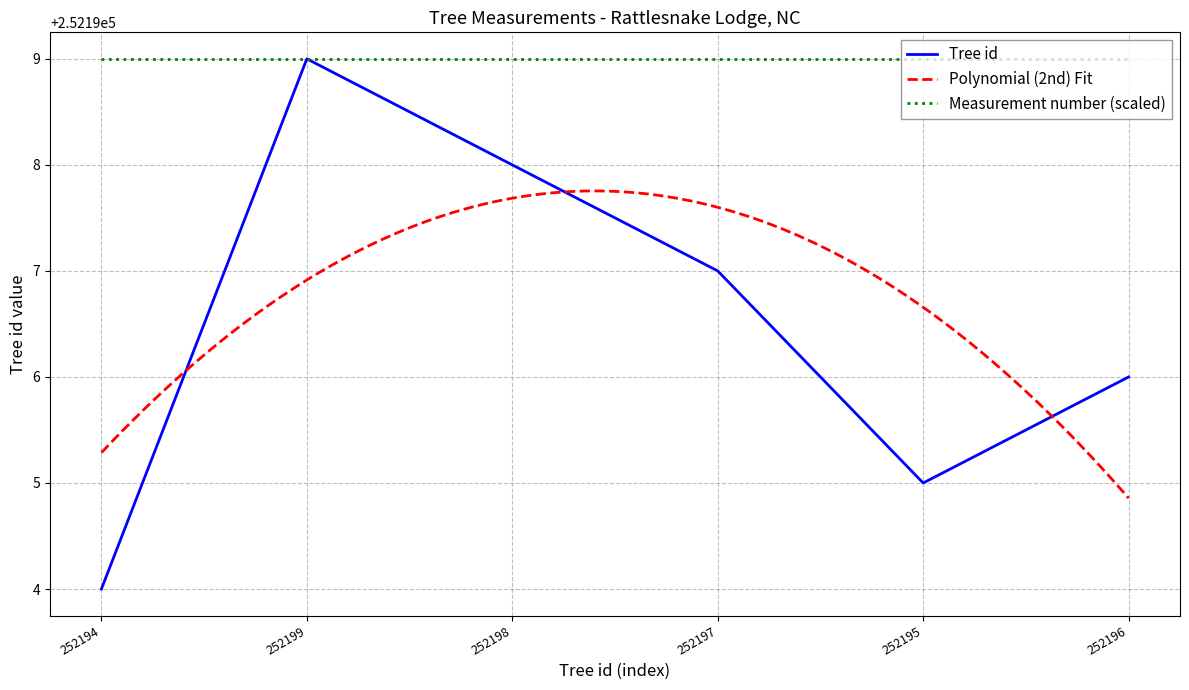

How many data points are above 252197?

2